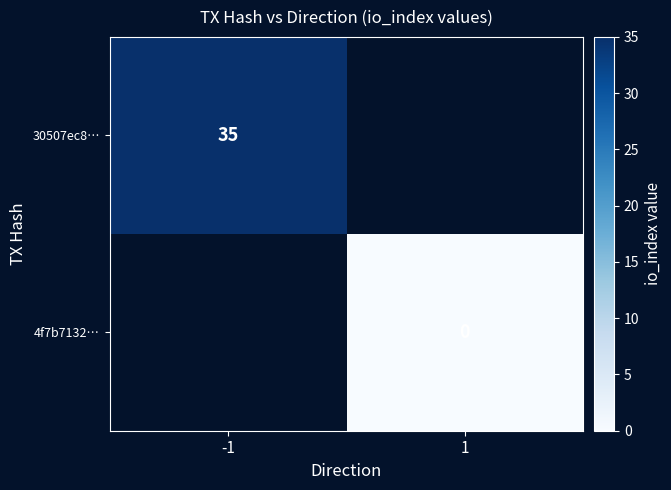

How many categories are shown in the chart?

2